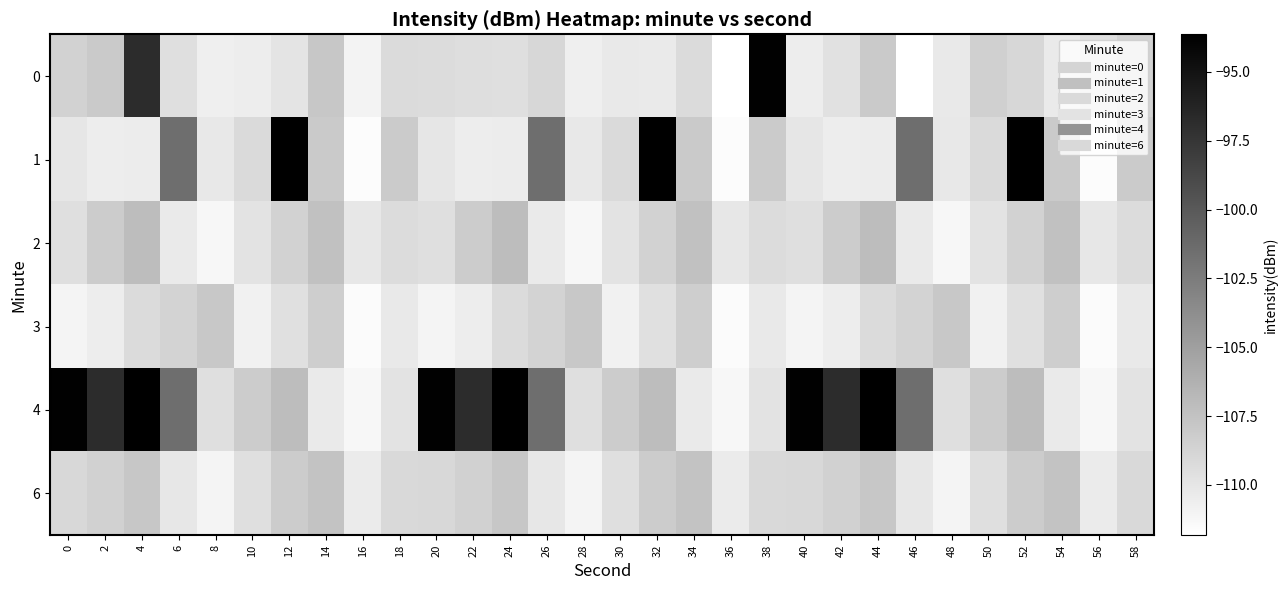

At which category does the chart reach its peak across all series?

12